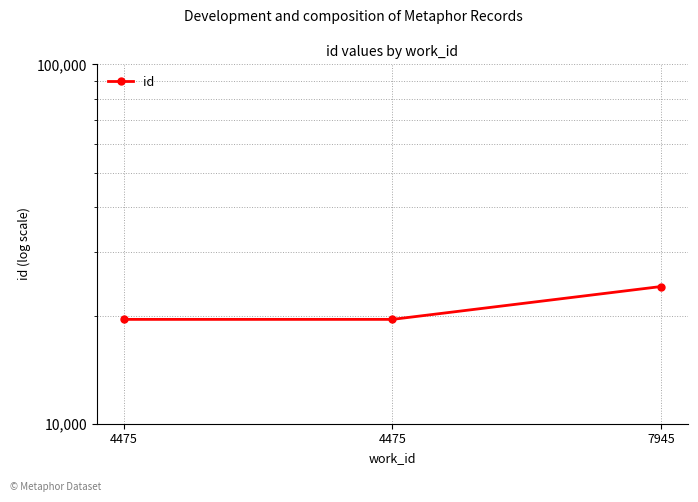

What is the smallest value displayed?

19512